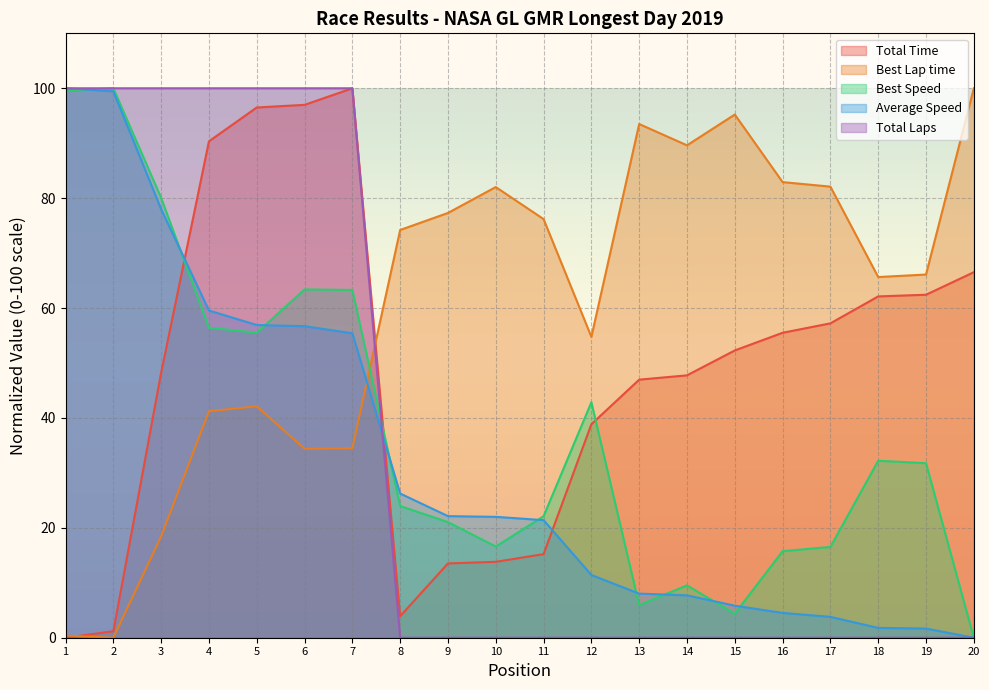

What is the difference between the maximum and minimum values in the Best Speed series?

100.0